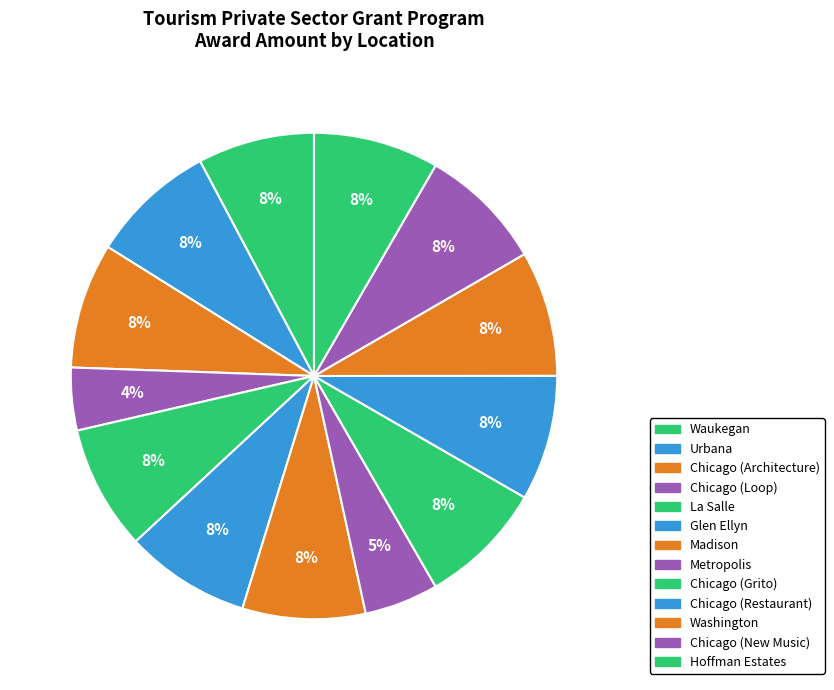

How many slices are in this pie chart?

13